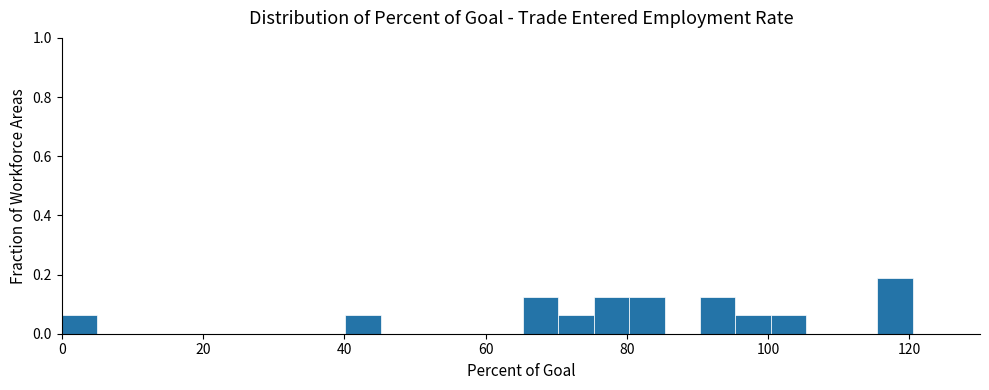

Around what value on the x-axis is the tallest bar? Give the approximate position of its centre, as read against the axis.

118